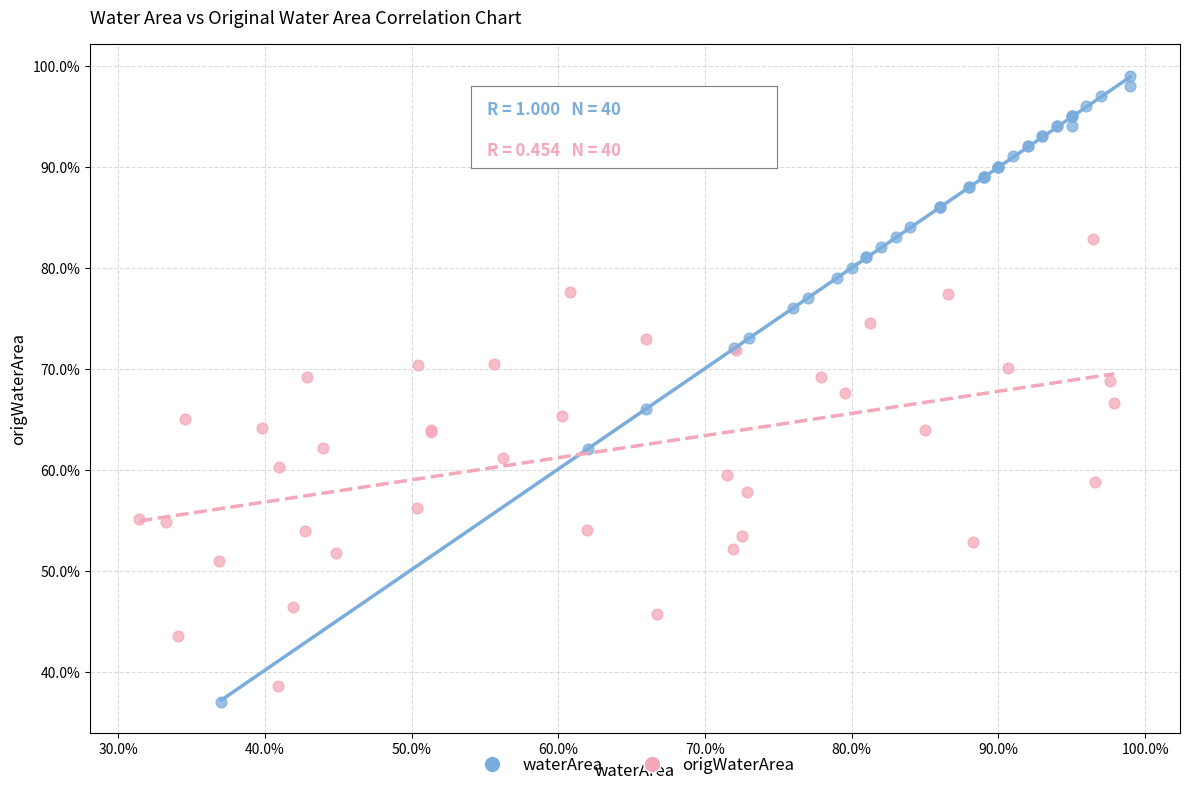

Which series has the largest Y range (max minus min)?

waterArea